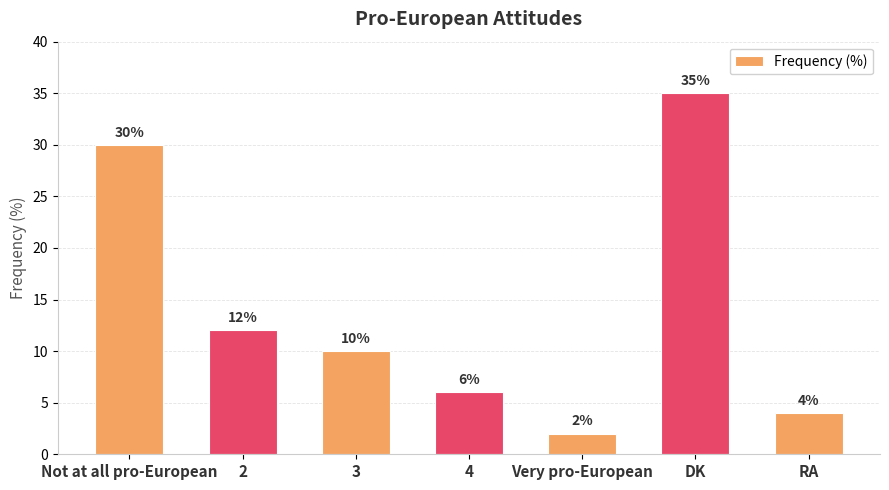

Is it true that the value at DK is 35?

True